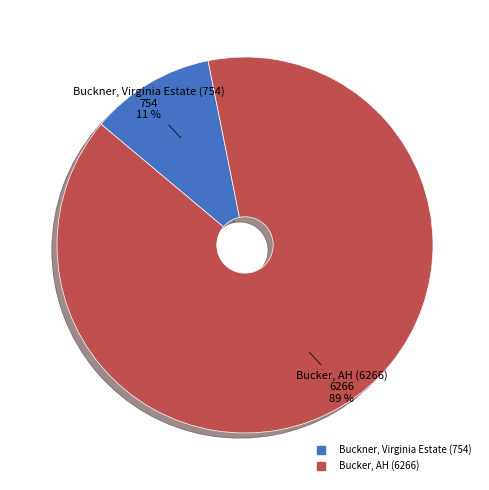

The Bucker, AH (6266) slice represents 82% of the pie. True or false?

False